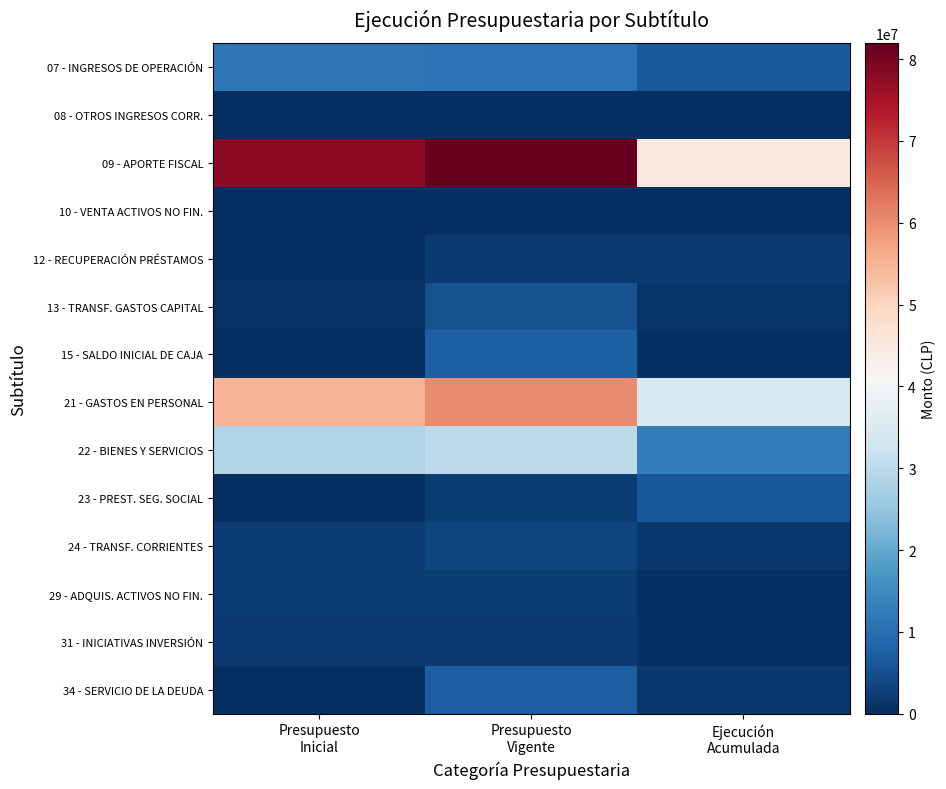

Reading left to right, list all the values displayed in this chart.

07 - INGRESOS DE OPERACIÓN: Presupuesto
Inicial=11753070	Presupuesto
Vigente=10577274	Ejecución
Acumulada=6488620
08 - OTROS INGRESOS CORR.: Presupuesto
Inicial=0	Presupuesto
Vigente=0	Ejecución
Acumulada=104385
09 - APORTE FISCAL: Presupuesto
Inicial=77583222	Presupuesto
Vigente=81936877	Ejecución
Acumulada=45036281
10 - VENTA ACTIVOS NO FIN.: Presupuesto
Inicial=0	Presupuesto
Vigente=0	Ejecución
Acumulada=35872
12 - RECUPERACIÓN PRÉSTAMOS: Presupuesto
Inicial=40	Presupuesto
Vigente=1695920	Ejecución
Acumulada=1695900
13 - TRANSF. GASTOS CAPITAL: Presupuesto
Inicial=410400	Presupuesto
Vigente=5179686	Ejecución
Acumulada=837154
15 - SALDO INICIAL DE CAJA: Presupuesto
Inicial=0	Presupuesto
Vigente=7477462	Ejecución
Acumulada=0
21 - GASTOS EN PERSONAL: Presupuesto
Inicial=55032366	Presupuesto
Vigente=60230108	Ejecución
Acumulada=34598089
22 - BIENES Y SERVICIOS: Presupuesto
Inicial=28699599	Presupuesto
Vigente=30279077	Ejecución
Acumulada=12741939
23 - PREST. SEG. SOCIAL: Presupuesto
Inicial=40	Presupuesto
Vigente=2198164	Ejecución
Acumulada=6158456
24 - TRANSF. CORRIENTES: Presupuesto
Inicial=2336433	Presupuesto
Vigente=3287487	Ejecución
Acumulada=1378600
29 - ADQUIS. ACTIVOS NO FIN.: Presupuesto
Inicial=1947840	Presupuesto
Vigente=2095437	Ejecución
Acumulada=133985
31 - INICIATIVAS INVERSIÓN: Presupuesto
Inicial=1730454	Presupuesto
Vigente=1730454	Ejecución
Acumulada=0
34 - SERVICIO DE LA DEUDA: Presupuesto
Inicial=0	Presupuesto
Vigente=7046492	Ejecución
Acumulada=1486706